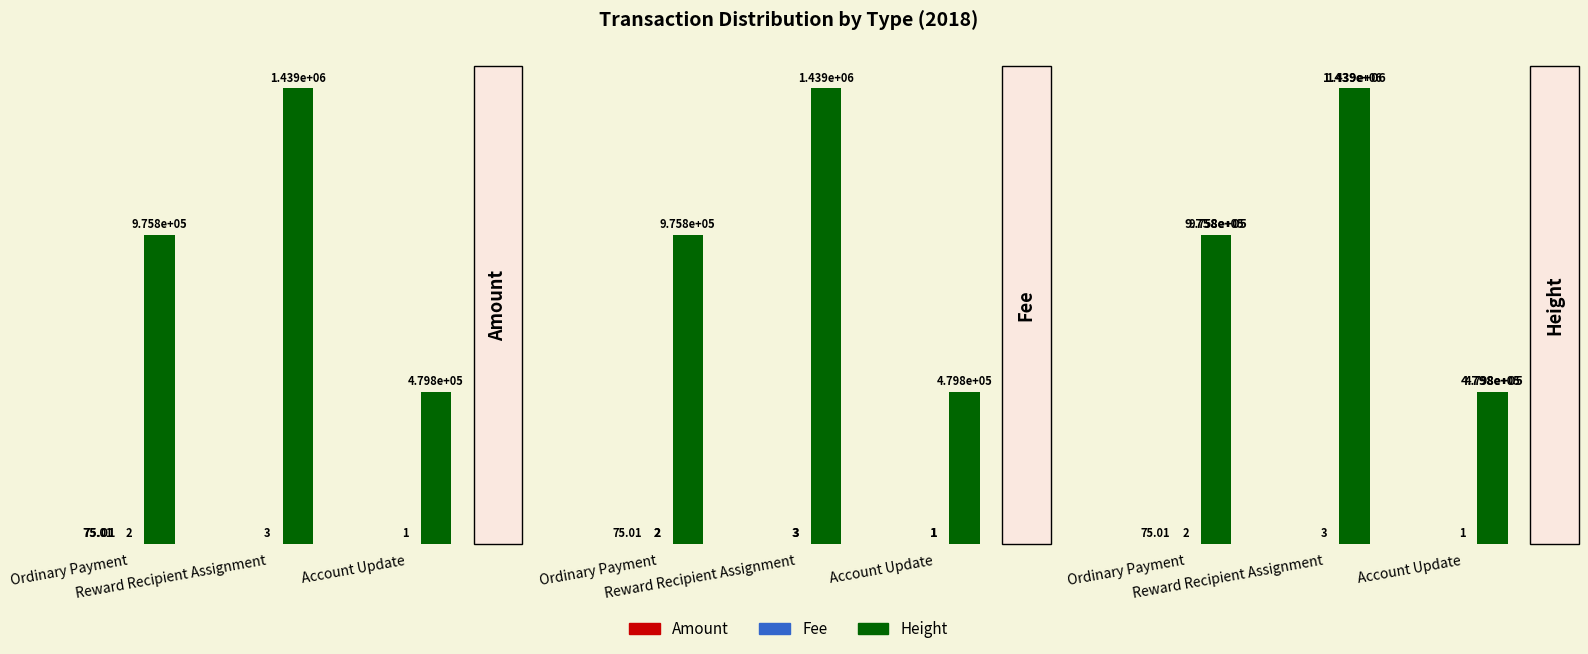

Does the chart contain any negative values?

No